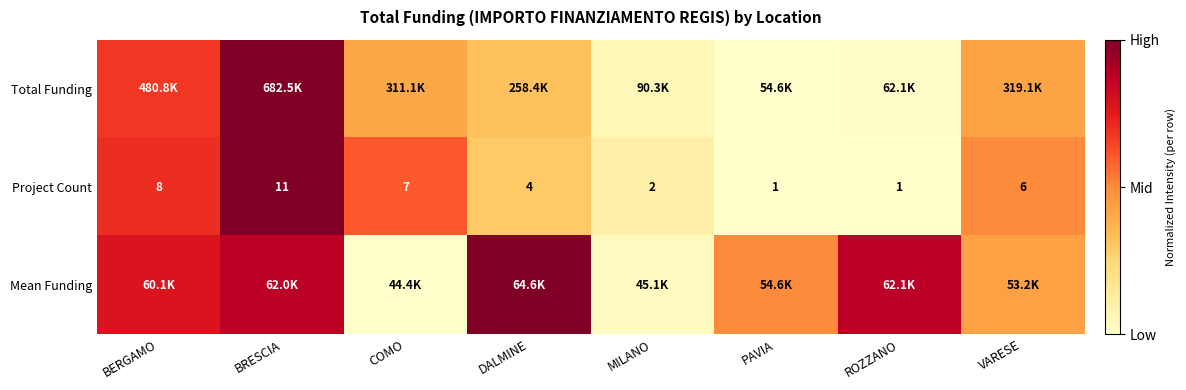

Where does the Project Count series first go above 6?

BERGAMO